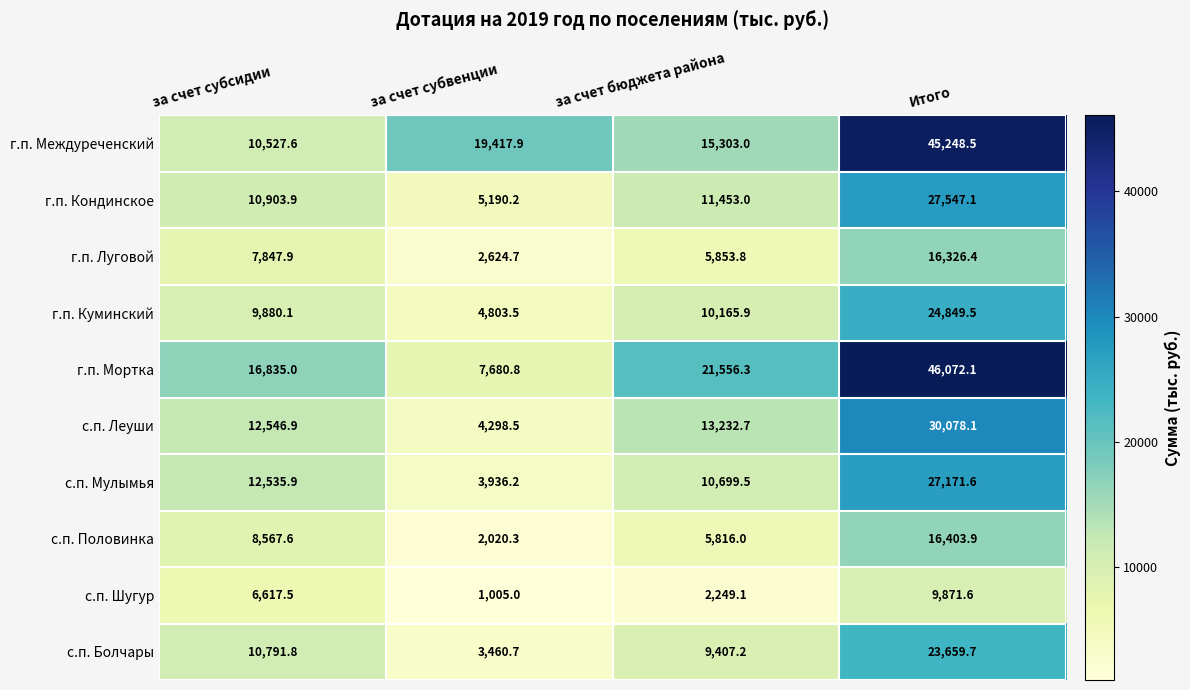

Between за счет субсидии and за счет бюджета района, which series saw the biggest shift?

г.п. Междуреченский